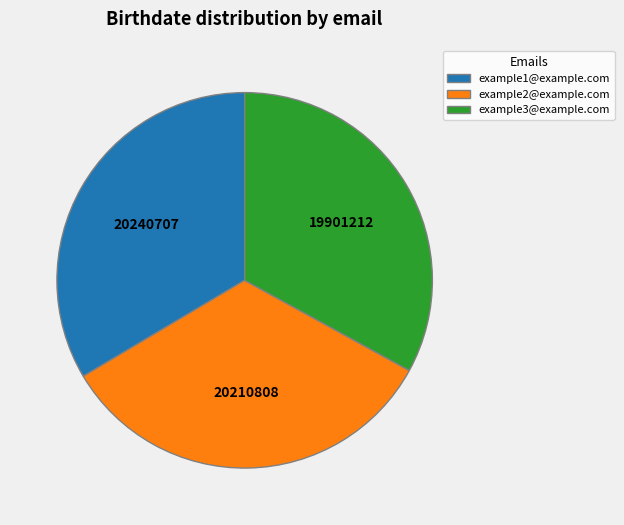

Between example1@example.com and example3@example.com, which is larger?

example1@example.com